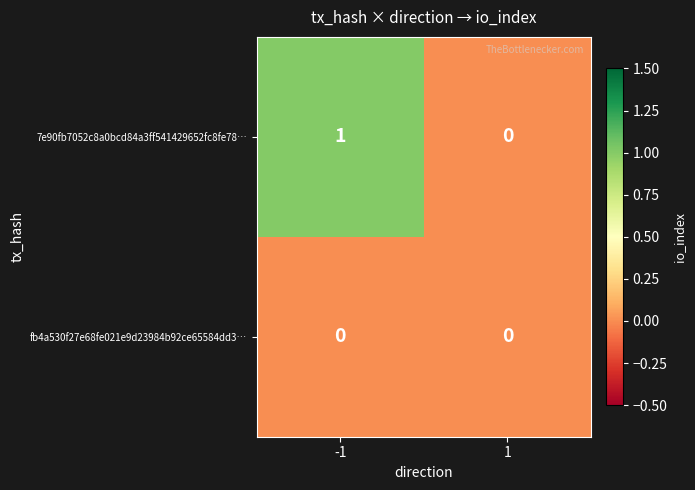

Is it true that 7e90fb7052c8a0bcd84a3ff541429652fc8fe78… equals 0 at -1?

False